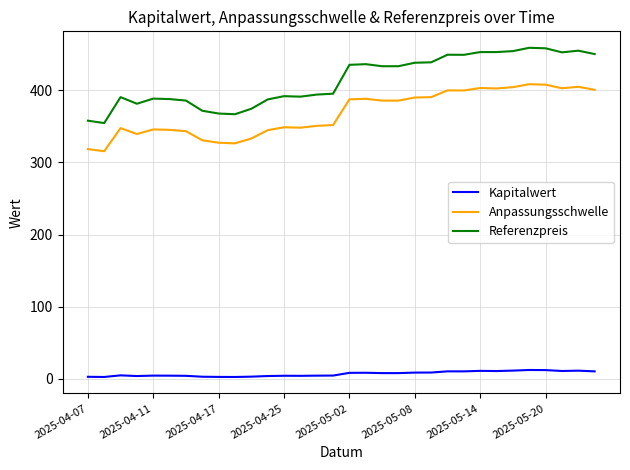

Rank the series by their maximum value, from highest to lowest.

Referenzpreis, Anpassungsschwelle, Kapitalwert